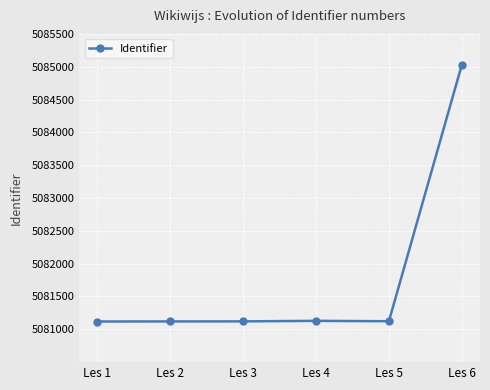

What is the change in value from Les 4 to Les 6?

+3898